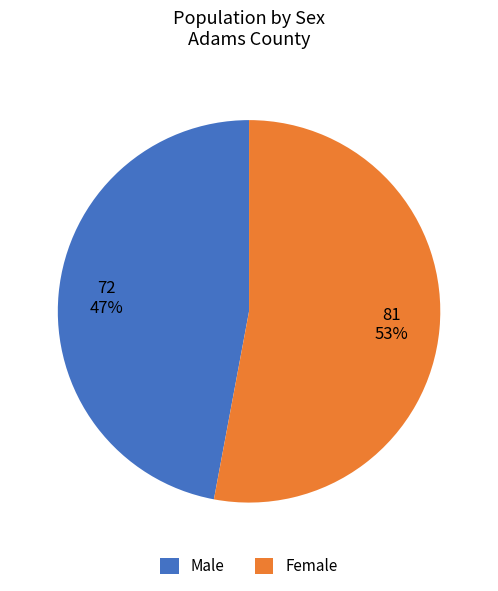

Does any single category account for the majority?

Yes